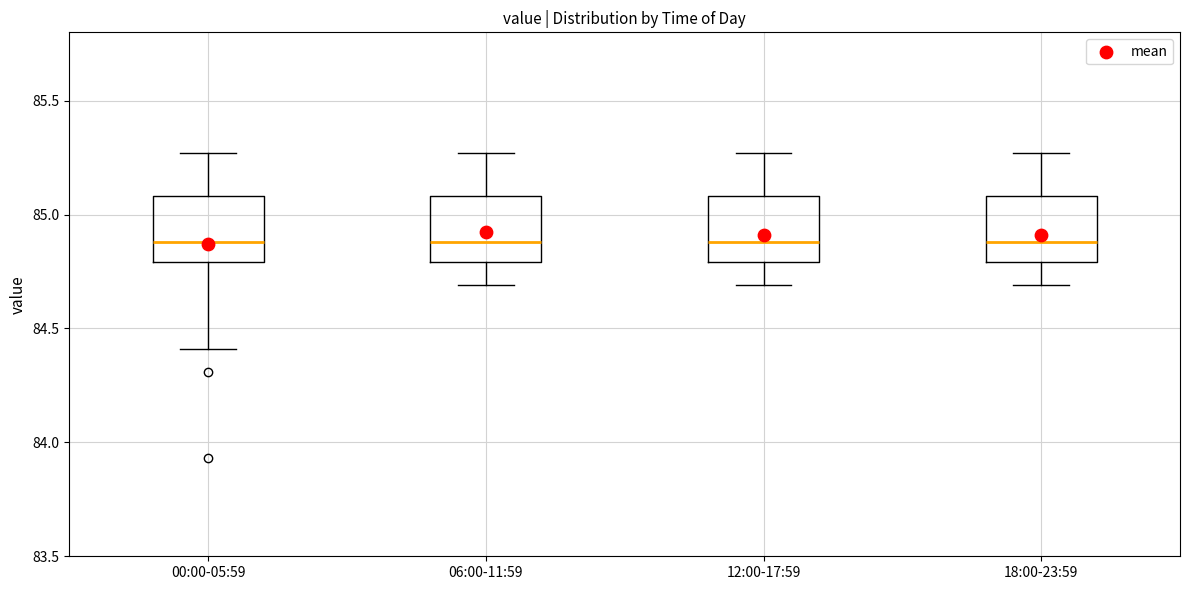

Reading left to right, read every box against the y-axis: the position of its median line, the range the box covers, and the ends of its whiskers. The values are not printed on the chart, so give them approximately, as read against the axis.

00:00-05:59: median 84.90, box 84.80 to 85.10, whiskers 84.40 to 85.25
06:00-11:59: median 84.90, box 84.80 to 85.10, whiskers 84.70 to 85.25
12:00-17:59: median 84.90, box 84.80 to 85.10, whiskers 84.70 to 85.25
18:00-23:59: median 84.90, box 84.80 to 85.10, whiskers 84.70 to 85.25